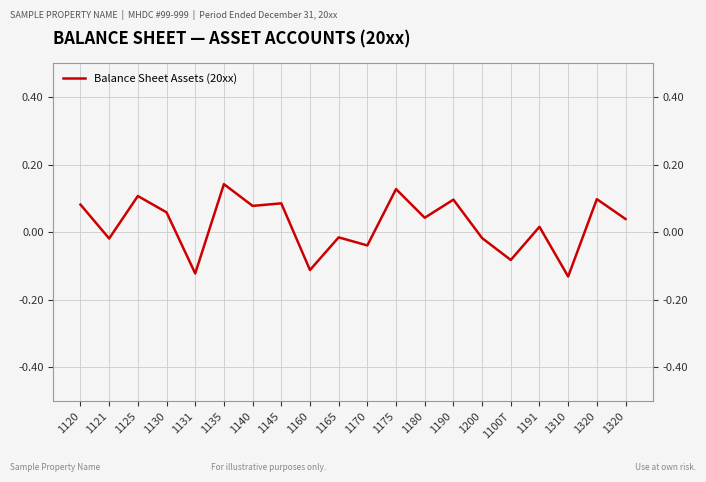

Does the chart display data point markers on the line(s)?

No